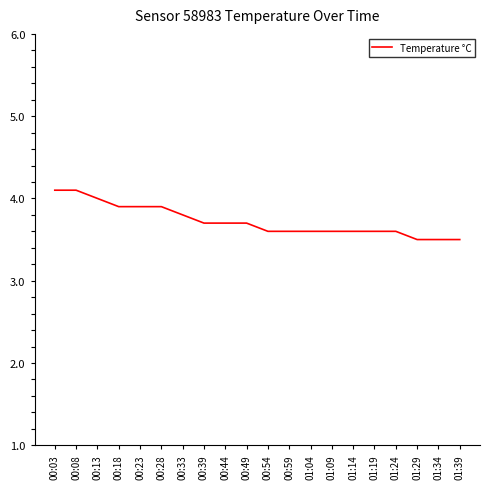

Reading left to right, transcribe all the data shown in this chart.

4.1	4.1	4.0	3.9	3.9	3.9	3.8	3.7	3.7	3.7	3.6	3.6	3.6	3.6	3.6	3.6	3.6	3.5	3.5	3.5